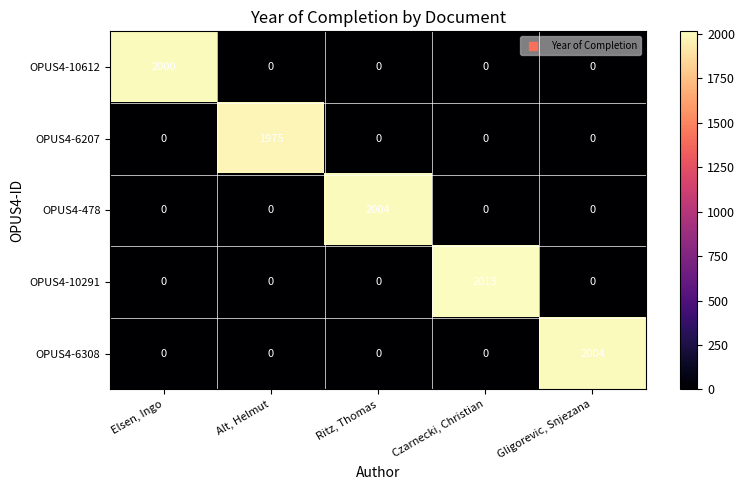

How many series are shown in this chart?

5